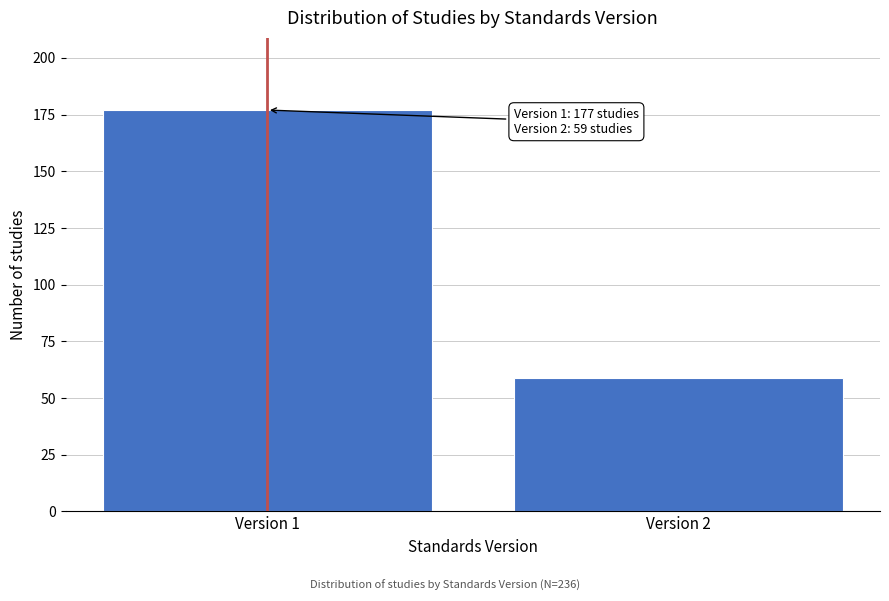

Reading left to right, transcribe all the data shown in this chart.

Version 1=177	Version 2=59